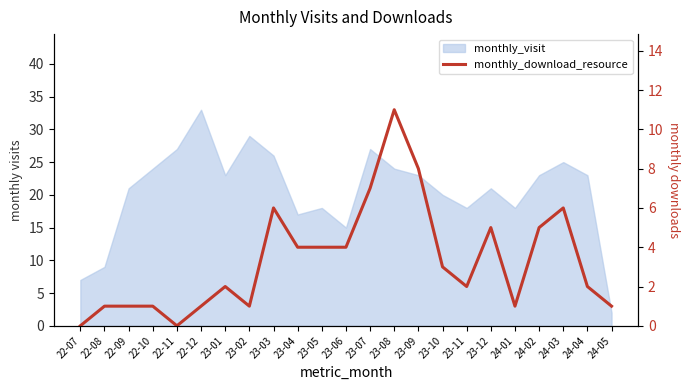

How many interior local valleys (lower than both neighbors) does the data have?

4